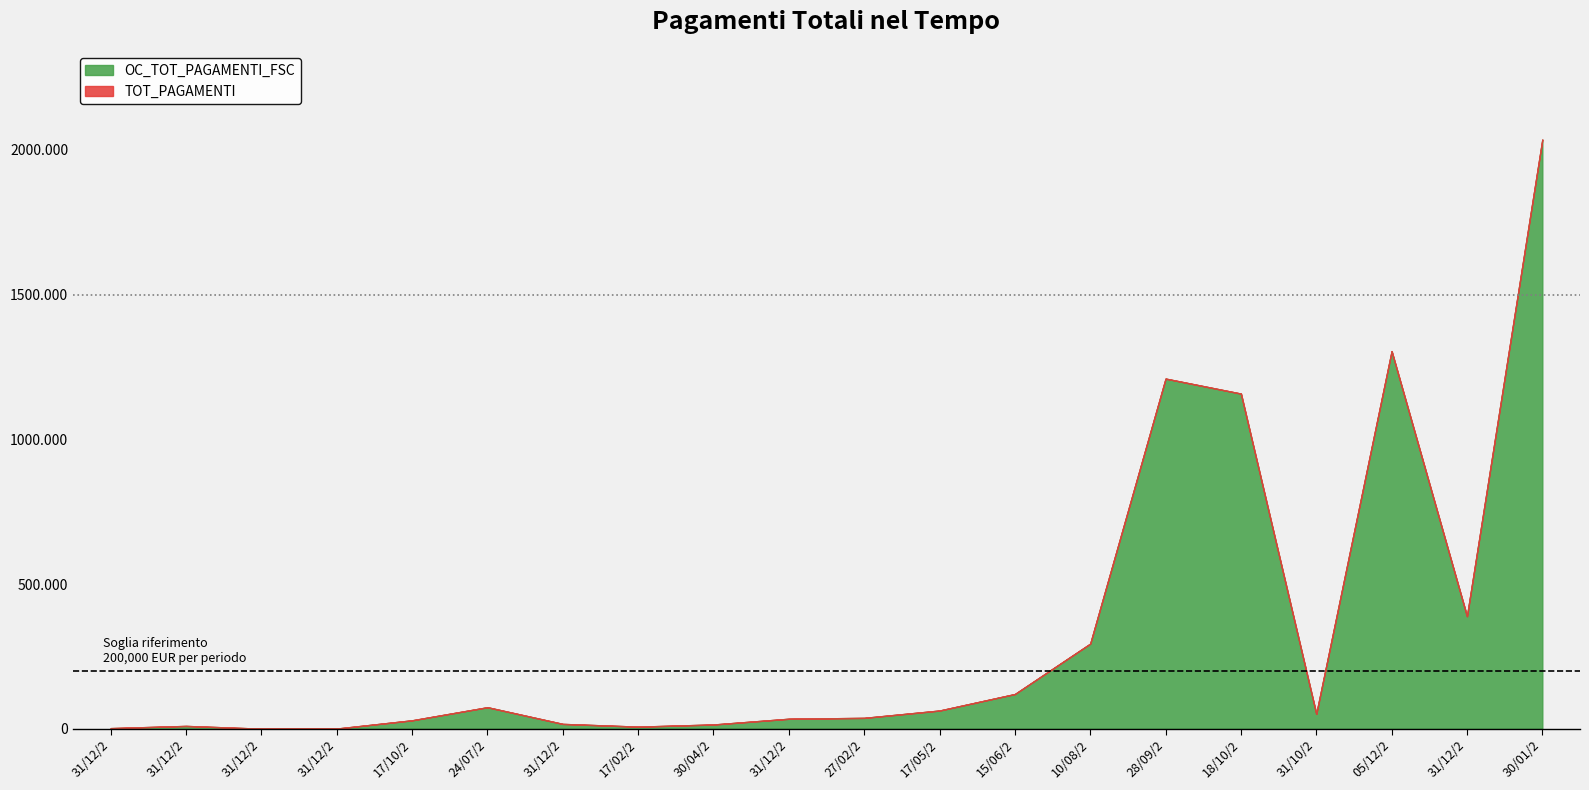

What value does the TOT_PAGAMENTI series have at 17/05/2017?

62918.4